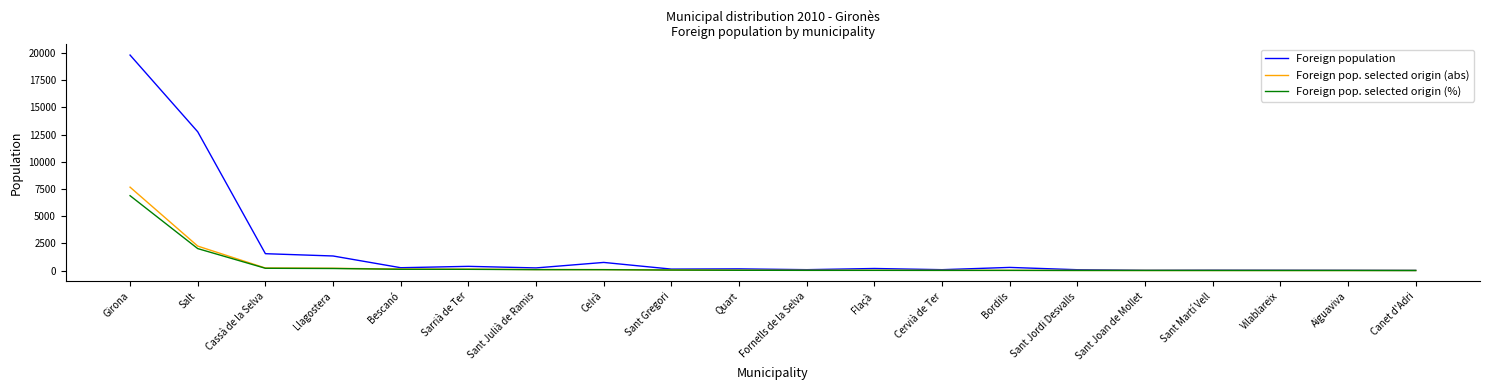

Does the chart have visible grid lines?

No